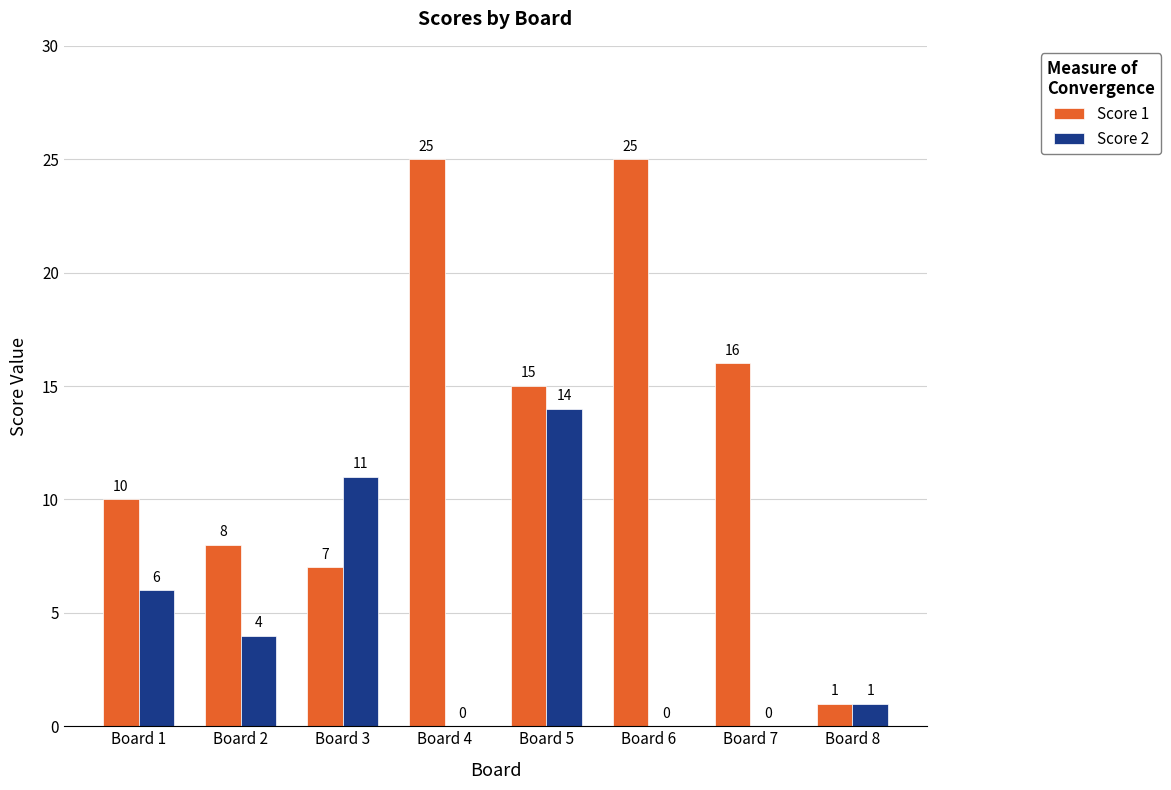

At which category is the sum across all series the highest?

Board 5